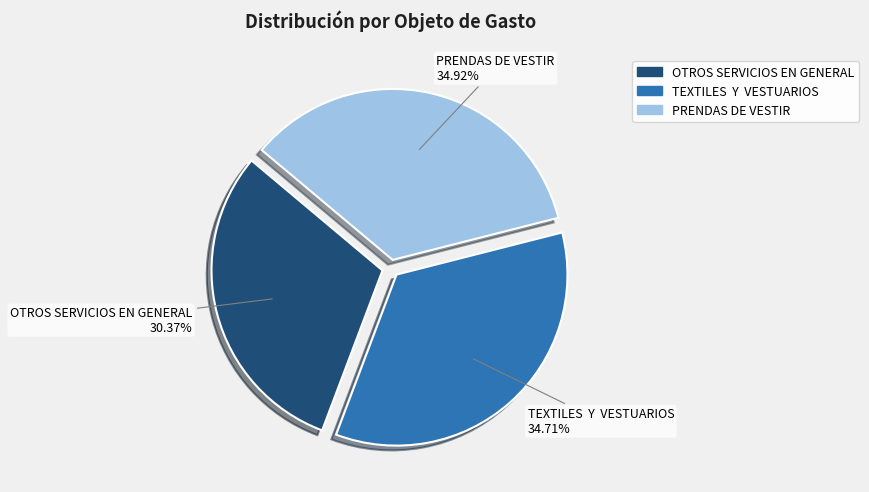

To the nearest percent, what is the difference between the largest and smallest slice percentages?

5%